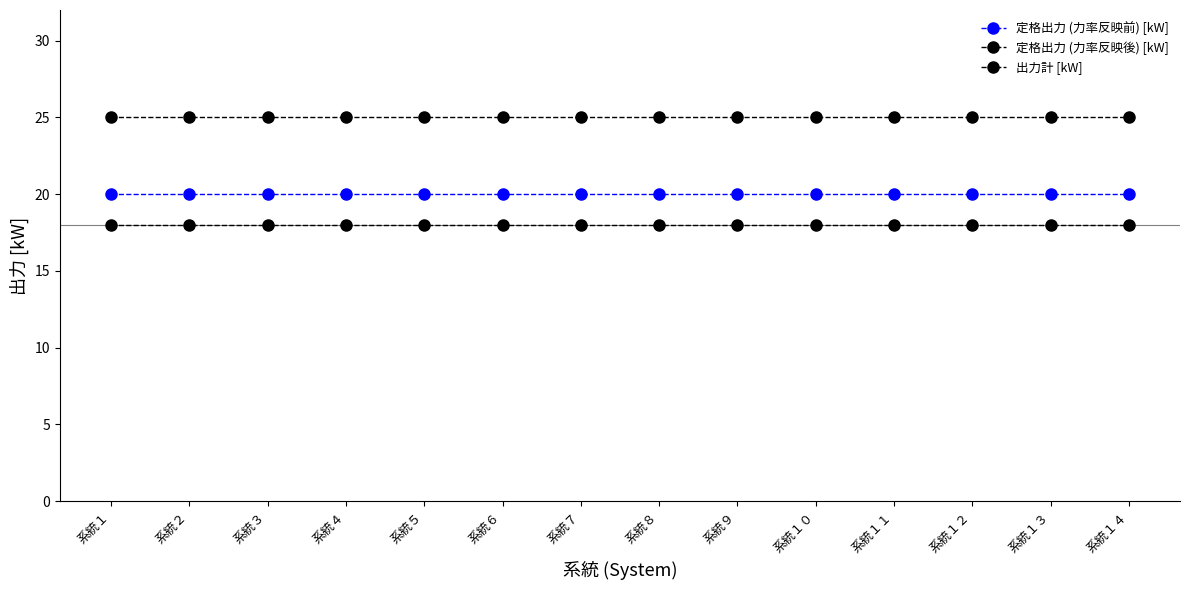

Which label corresponds to the smallest value in the chart?

系統１